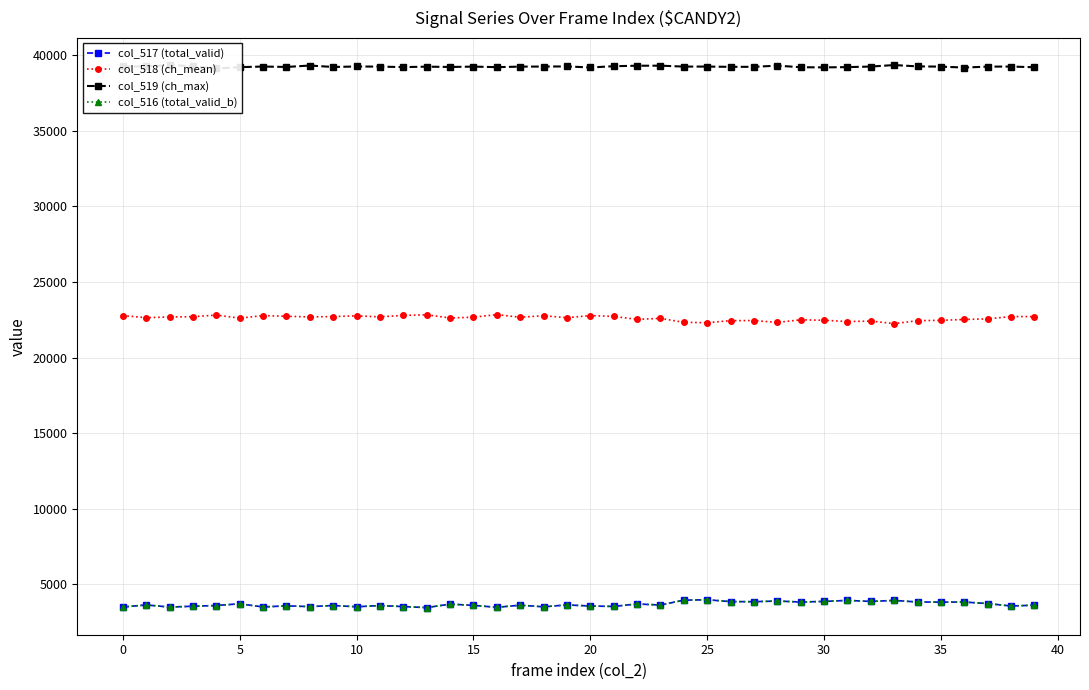

How many interior local peaks does the col_516 (total_valid_b) series have?

14